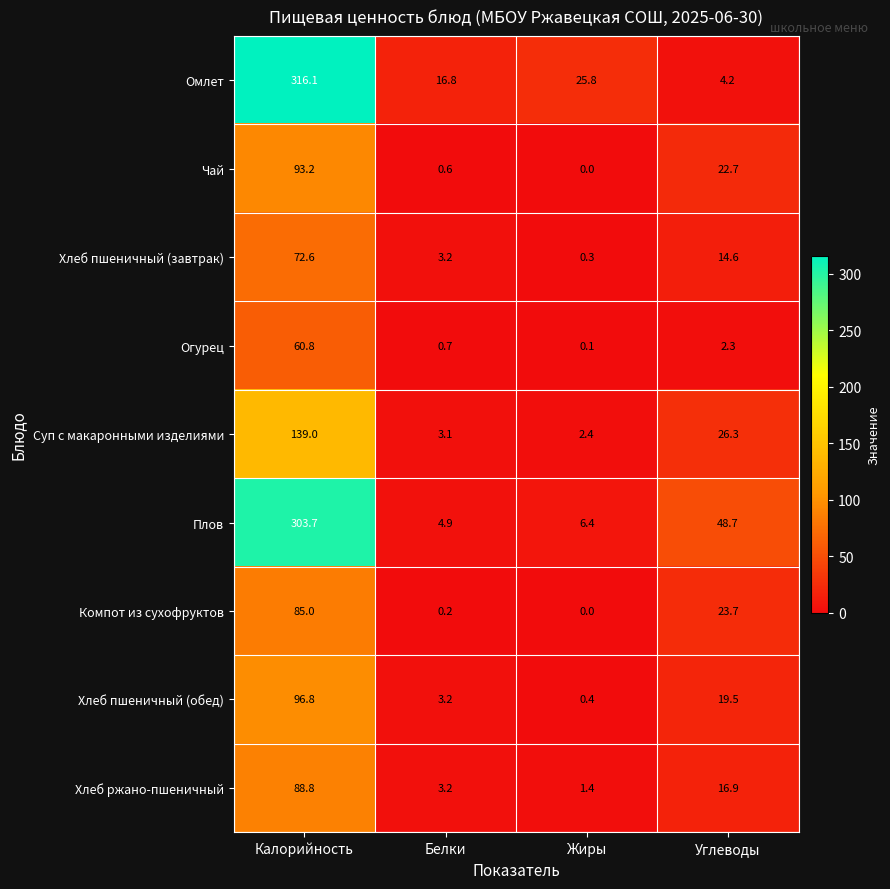

Which category has the lowest value in the Компот из сухофруктов series?

Жиры